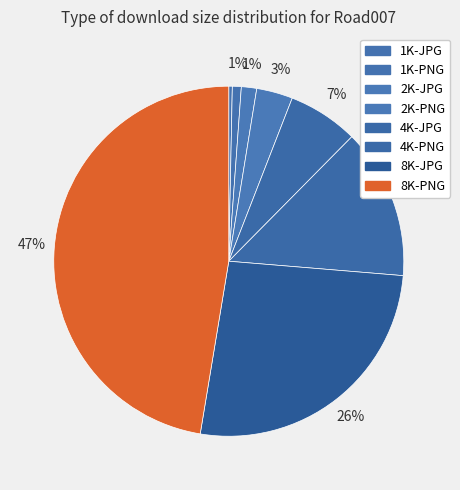

Count the number of slices in the pie.

8